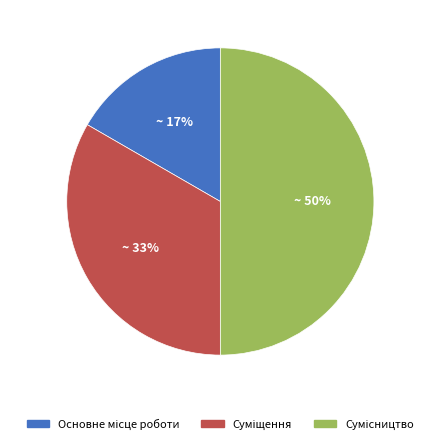

To the nearest percent, what is the difference between the largest and smallest slice percentages?

33%